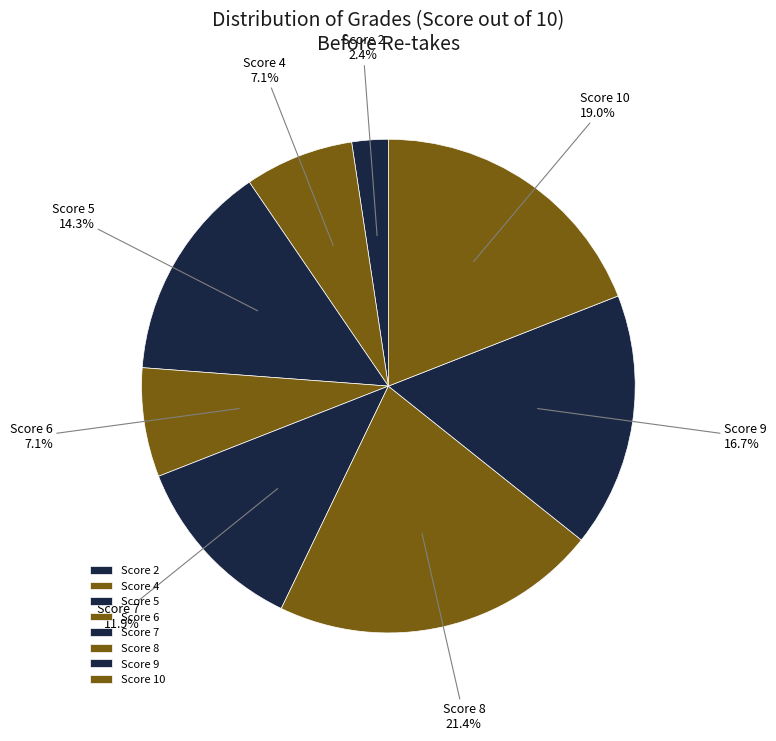

What portion of the pie excludes Score 4?

92.9%